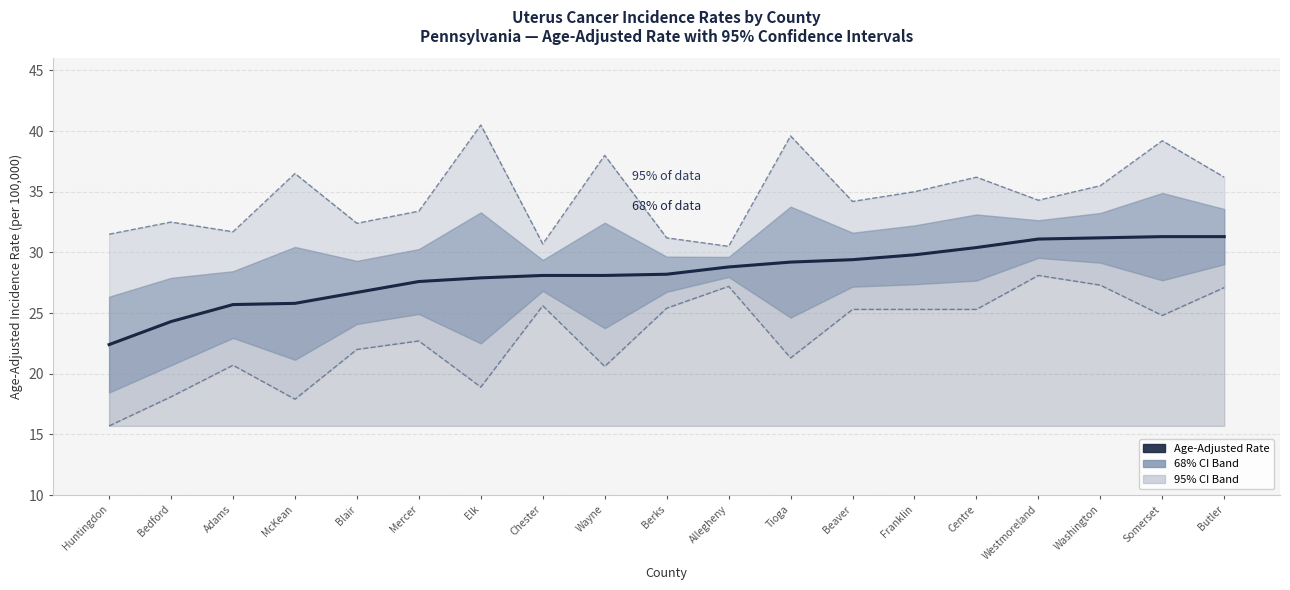

How many distinct data groups are displayed?

3